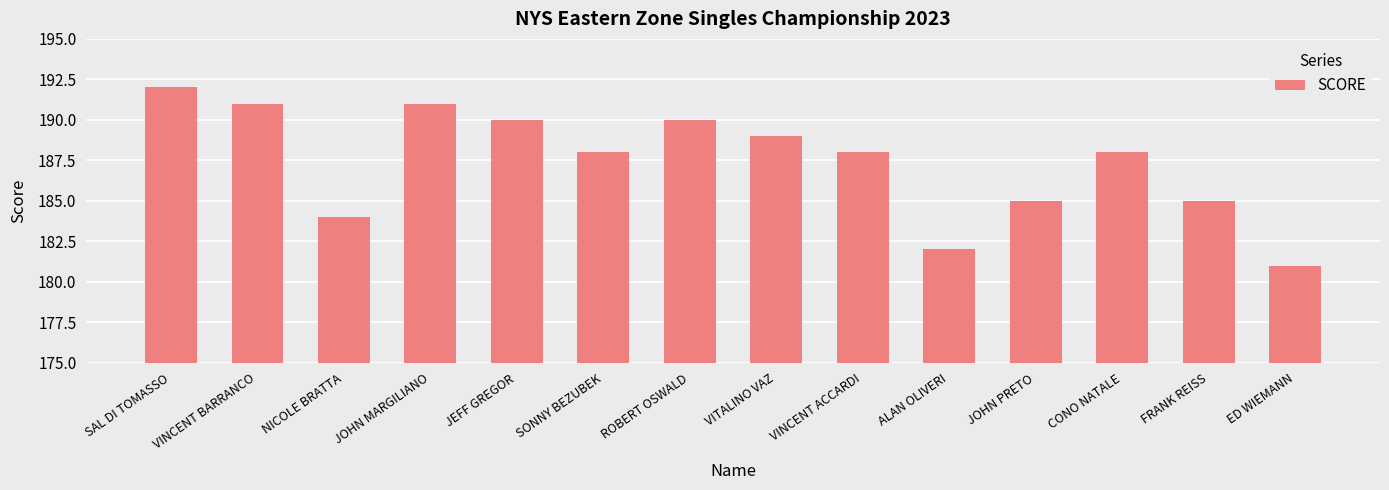

What is the change in value from NICOLE BRATTA to JEFF GREGOR?

+6